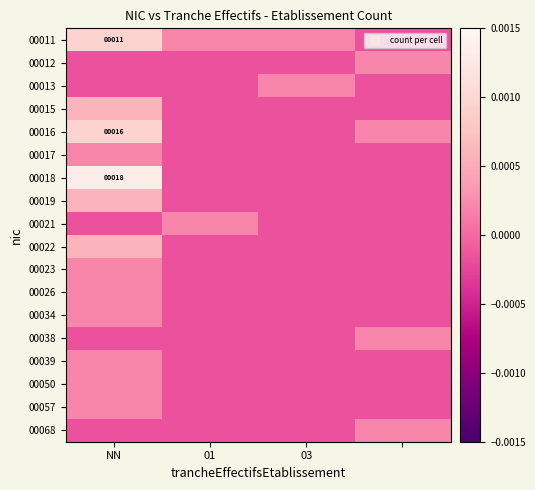

Is it true that 00050 equals -0.0 at 03?

False